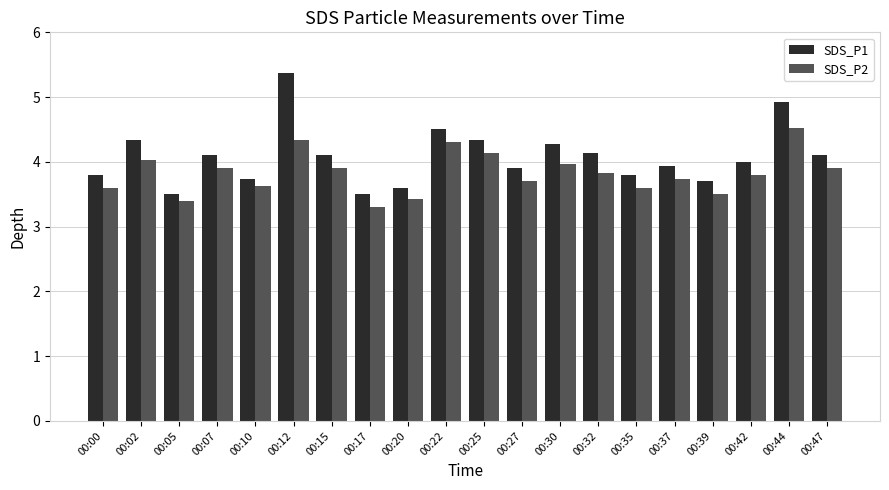

What is the difference between the SDS_P2 values at 00:27 and 00:35?

0.1